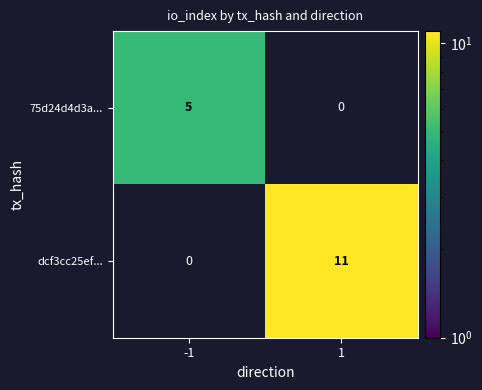

Is the value of 75d24d4d3a... at -1 greater than the value of dcf3cc25ef... at 1?

No